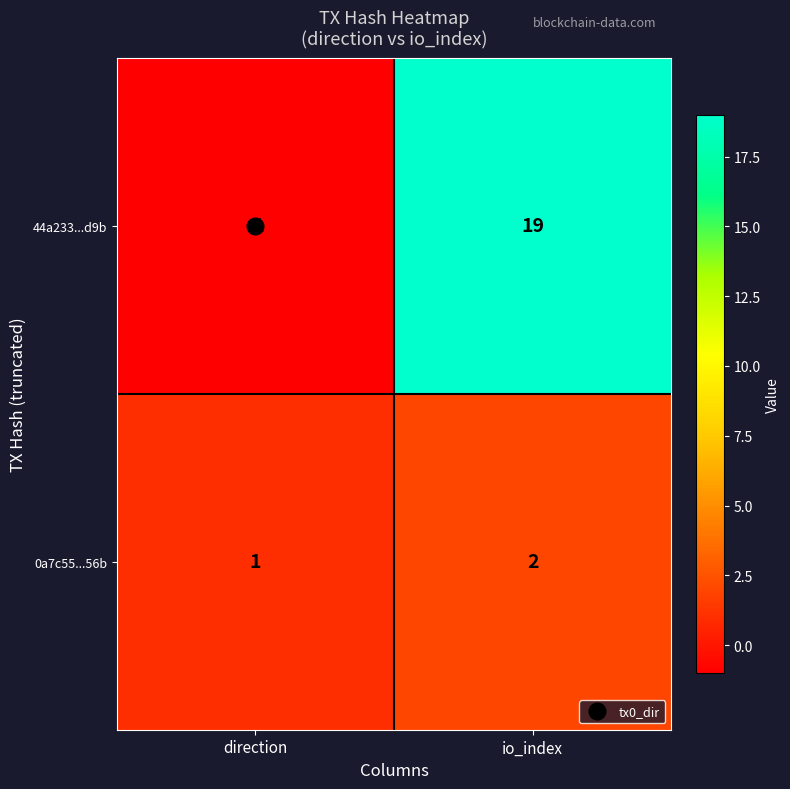

The 44a233...d9b series shows -1 at direction. True or false?

True